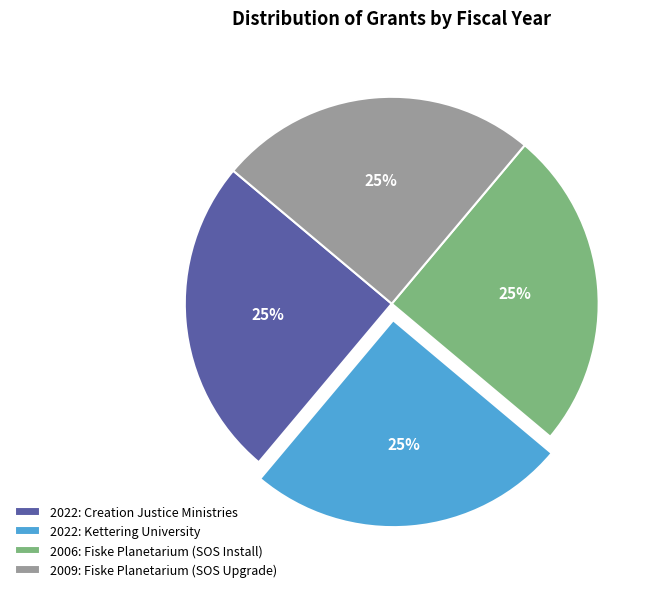

What percentage is the 2006: Fiske Planetarium (SOS Install) slice, to the nearest percent?

25%